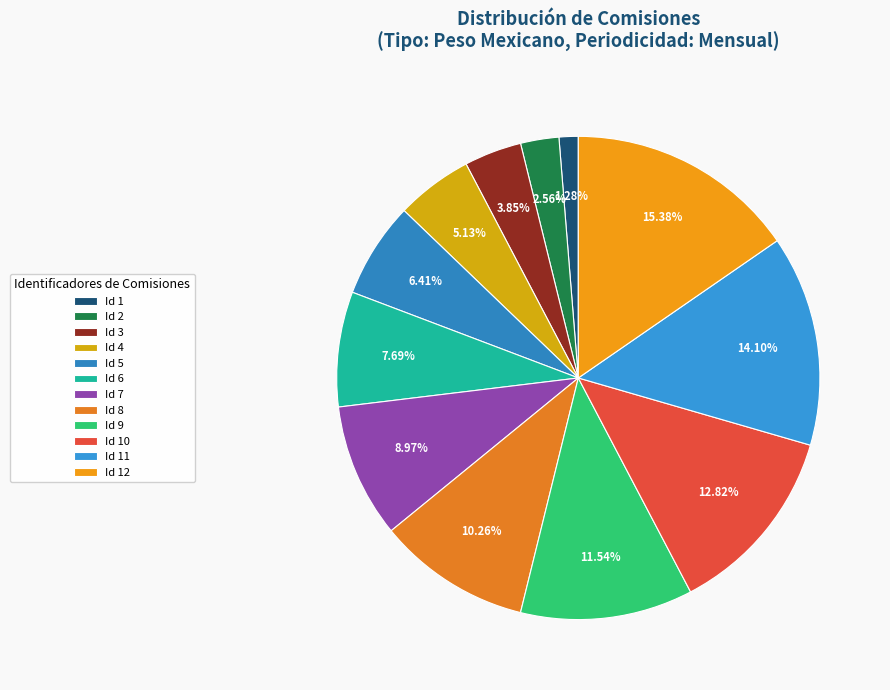

How many slices are in this pie chart?

12